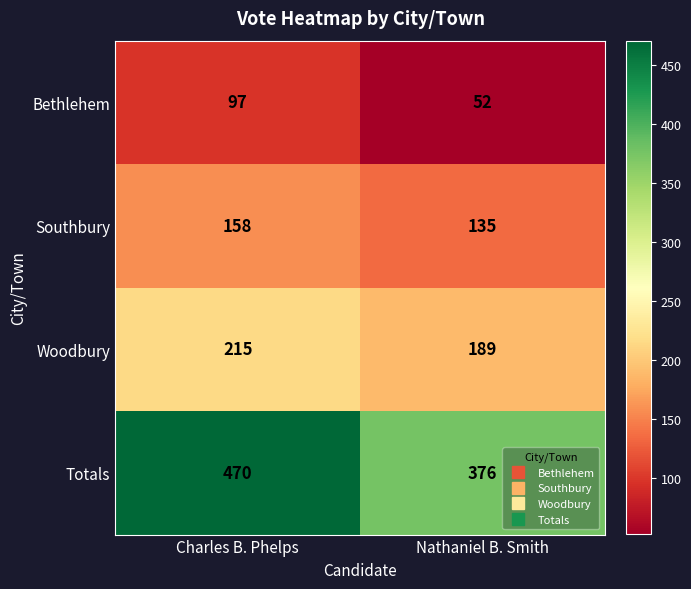

What is the average value of the Totals series?

423